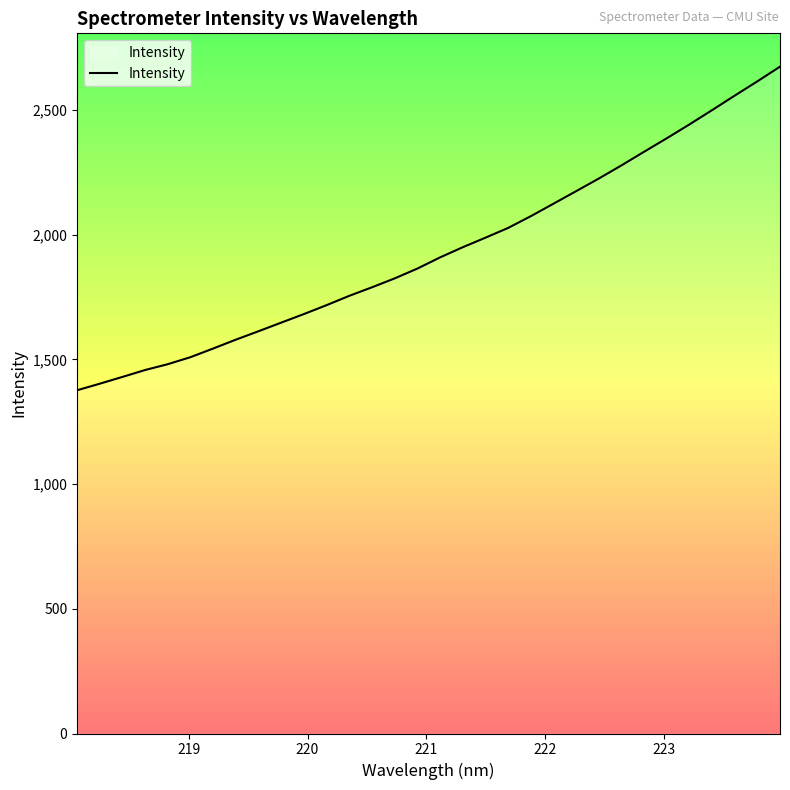

What is the greatest value displayed?

2674.0